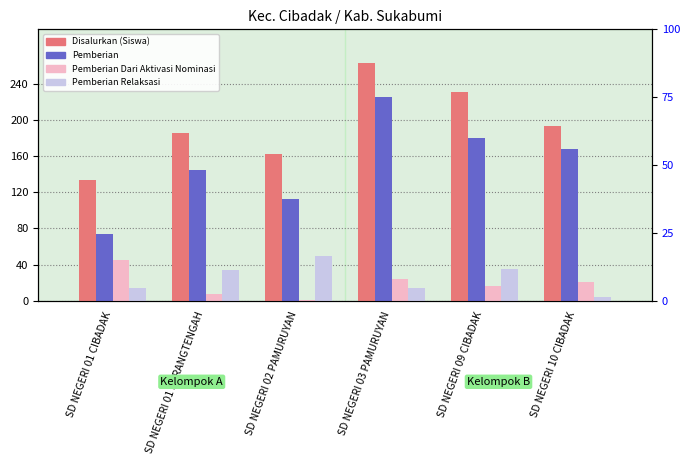

What is the average value of the Pemberian series?

150